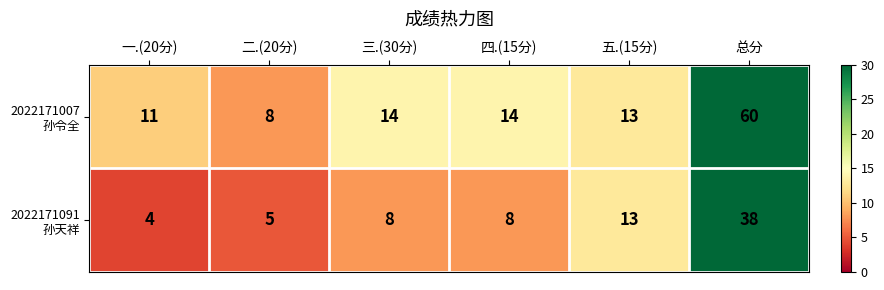

What is the maximum value shown in the chart?

60